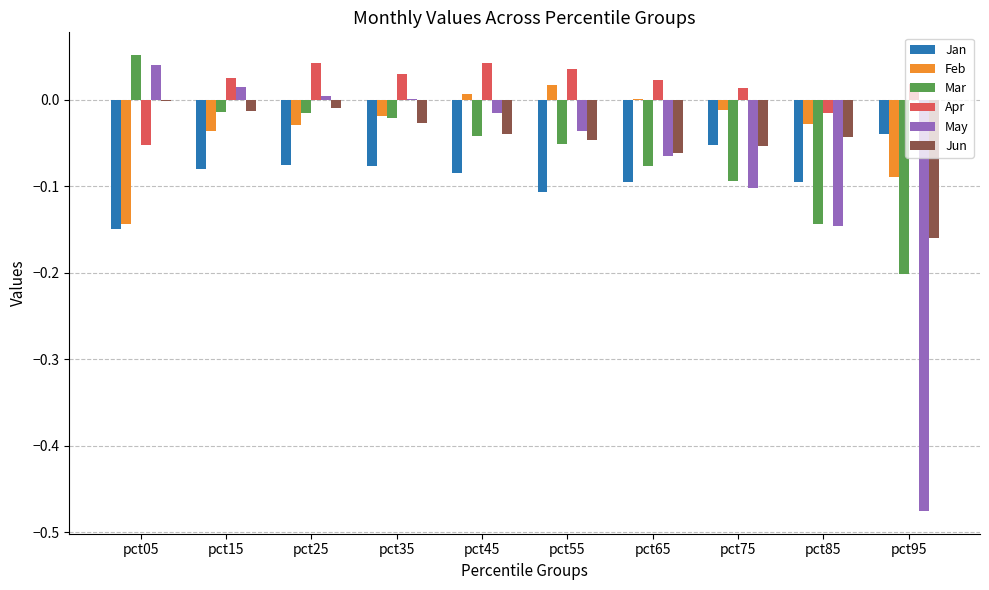

Is the value of Feb at pct15 greater than the value of Apr at pct15?

No